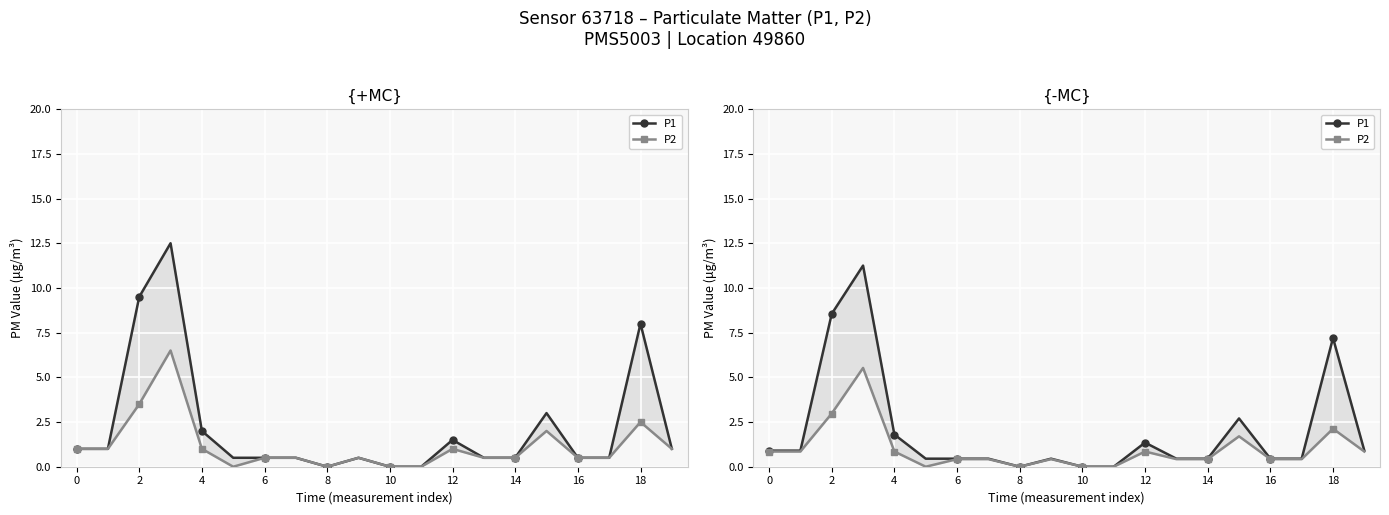

How many values in P2 are above zero?

16